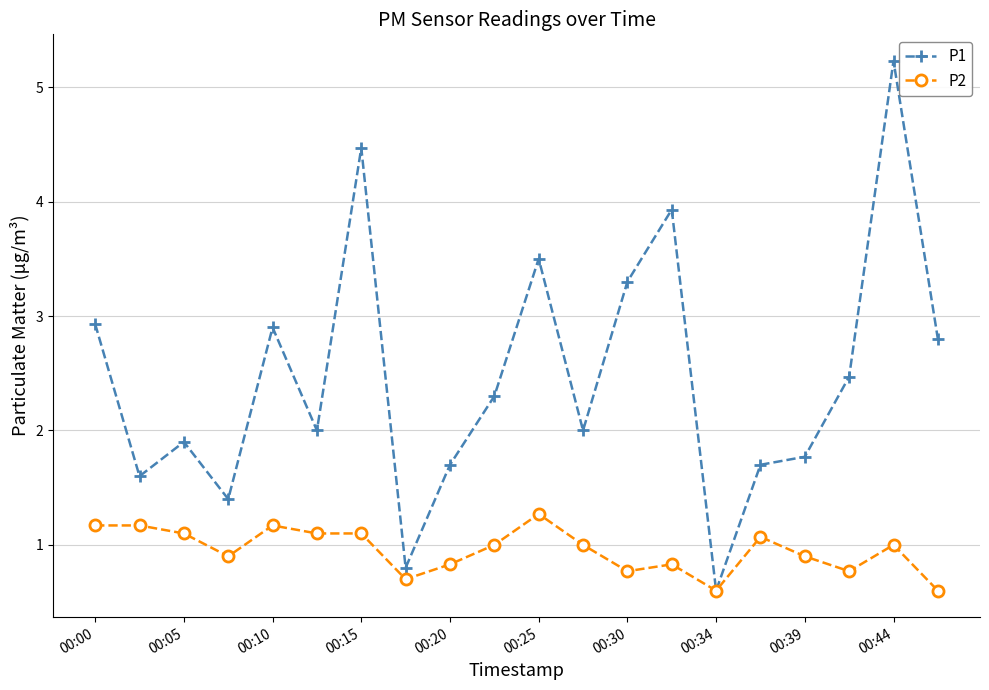

List the series in order of their peak value, highest first.

P1, P2